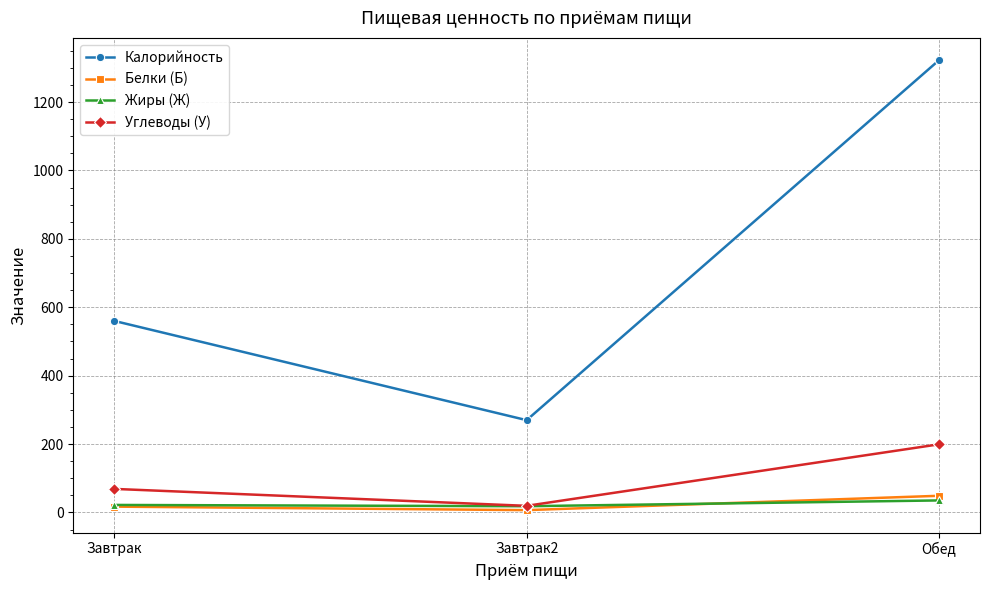

The Углеводы (У) series shows 14.0 at Завтрак. True or false?

False